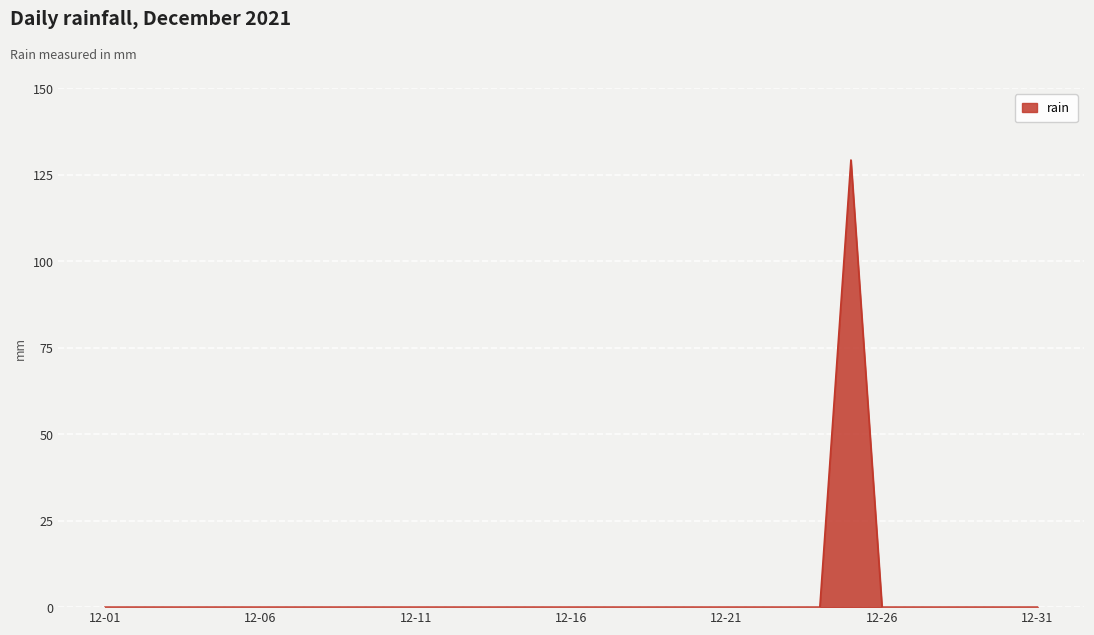

What is the difference between the maximum and minimum values?

129.2